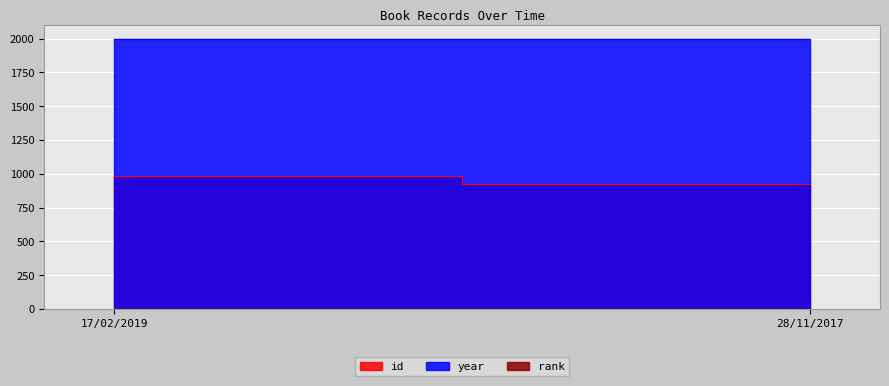

Reading left to right, transcribe all the data shown in this chart.

id: 17/02/2019=987	28/11/2017=927
rank: 17/02/2019=1	28/11/2017=1
year: 17/02/2019=1998	28/11/2017=1998